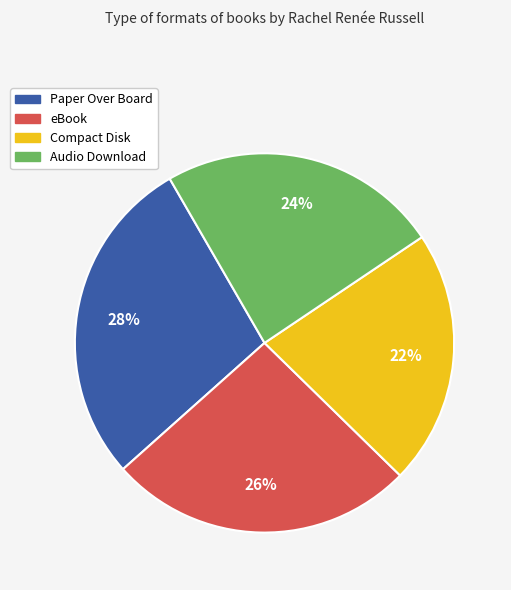

Count the number of slices in the pie.

4